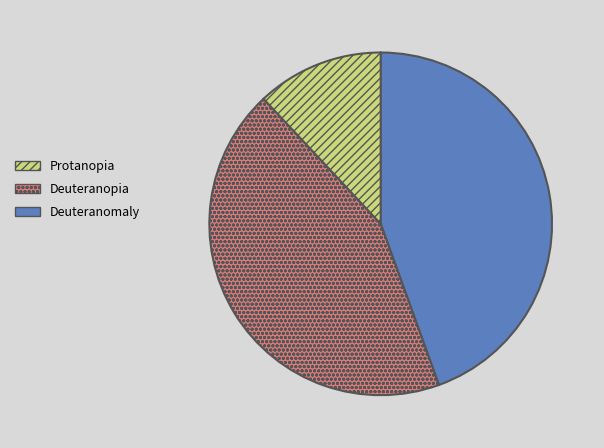

Is there a majority slice in this chart?

No